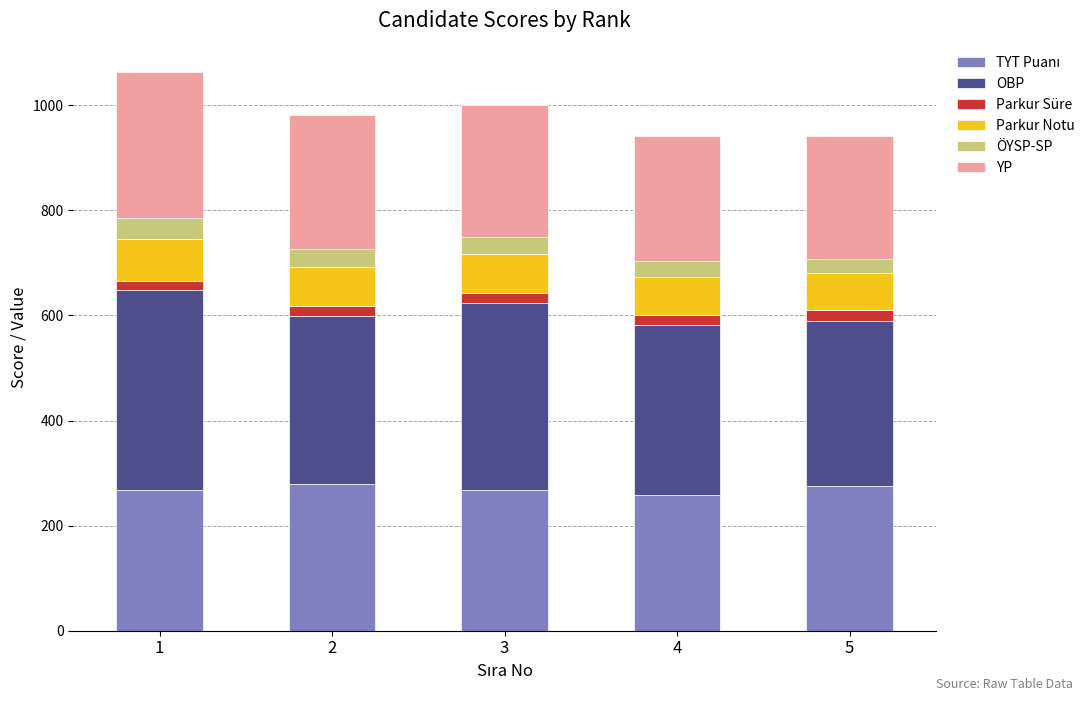

Is it true that Parkur Notu equals 72.3 at 4?

True